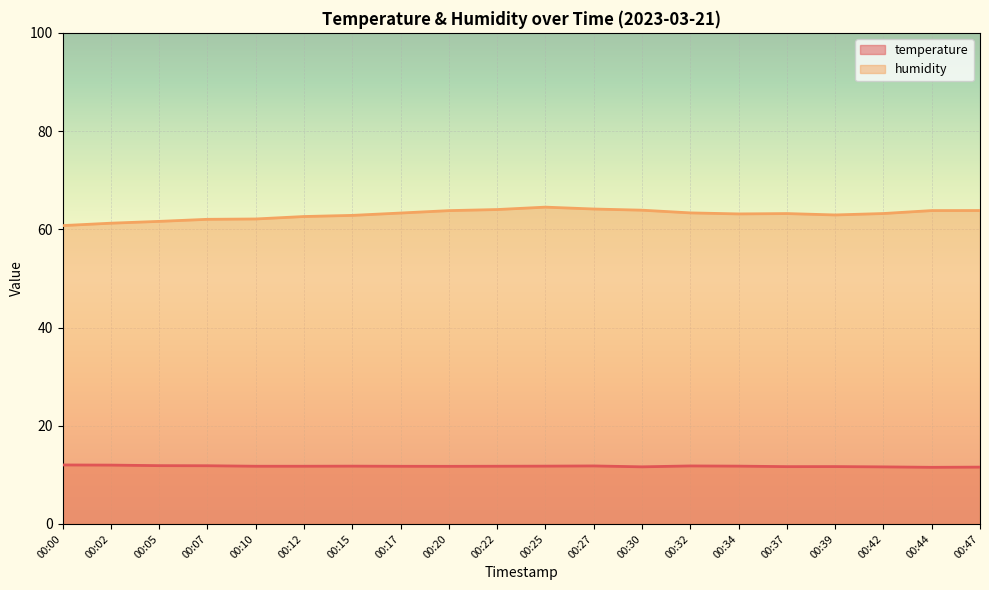

Reading left to right, list all the values displayed in this chart.

temperature: 00:00=12.0	00:02=12.0	00:05=11.9	00:07=11.8	00:10=11.8	00:12=11.8	00:15=11.8	00:17=11.7	00:20=11.7	00:22=11.8	00:25=11.8	00:27=11.8	00:30=11.6	00:32=11.8	00:34=11.8	00:37=11.7	00:39=11.7	00:42=11.6	00:44=11.5	00:47=11.6
humidity: 00:00=60.8	00:02=61.2	00:05=61.6	00:07=62.0	00:10=62.1	00:12=62.6	00:15=62.8	00:17=63.3	00:20=63.8	00:22=64.0	00:25=64.5	00:27=64.1	00:30=63.9	00:32=63.3	00:34=63.1	00:37=63.2	00:39=62.9	00:42=63.2	00:44=63.8	00:47=63.8